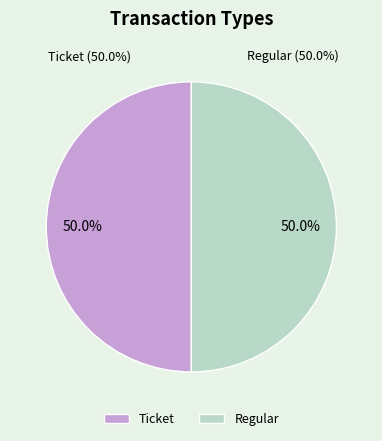

How many segments does this pie chart have?

2